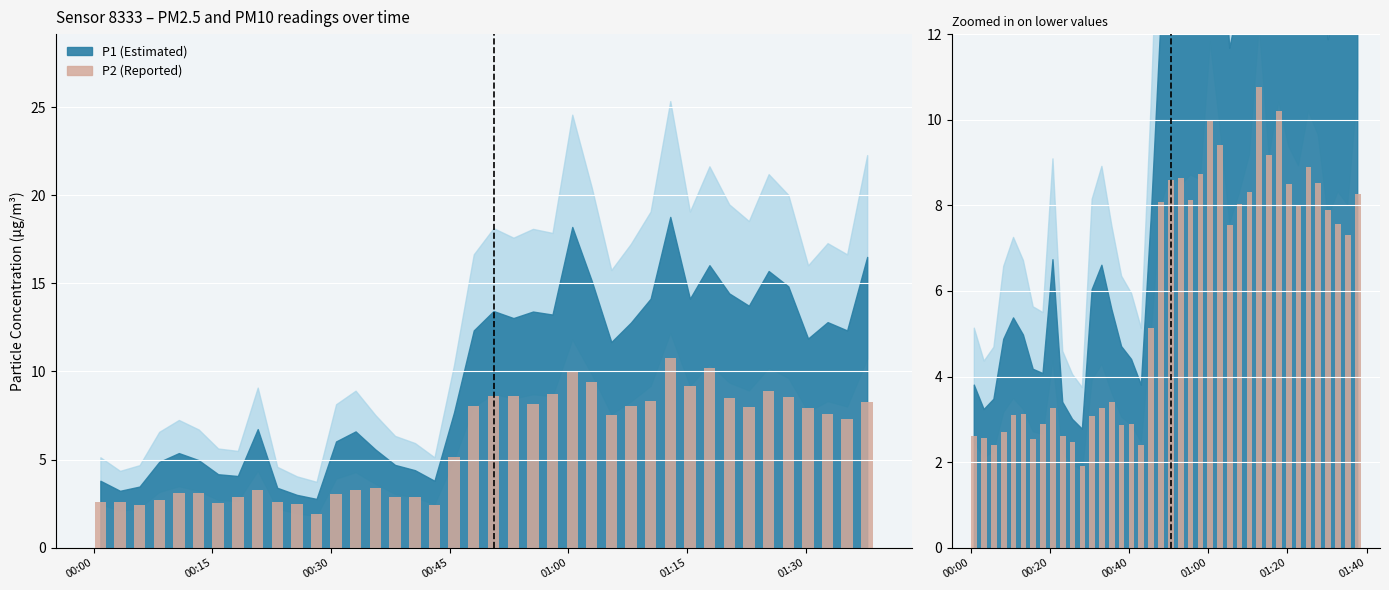

Reading right to left, list all the values displayed in this chart.

8.3	7.3	7.6	7.9	8.5	8.9	8.0	8.5	10.2	9.2	10.8	8.3	8.0	7.5	9.4	10.0	8.7	8.1	8.6	8.6	8.1	5.1	2.4	2.9	2.9	3.4	3.3	3.1	1.9	2.5	2.6	3.3	2.9	2.5	3.1	3.1	2.7	2.4	2.6	2.6